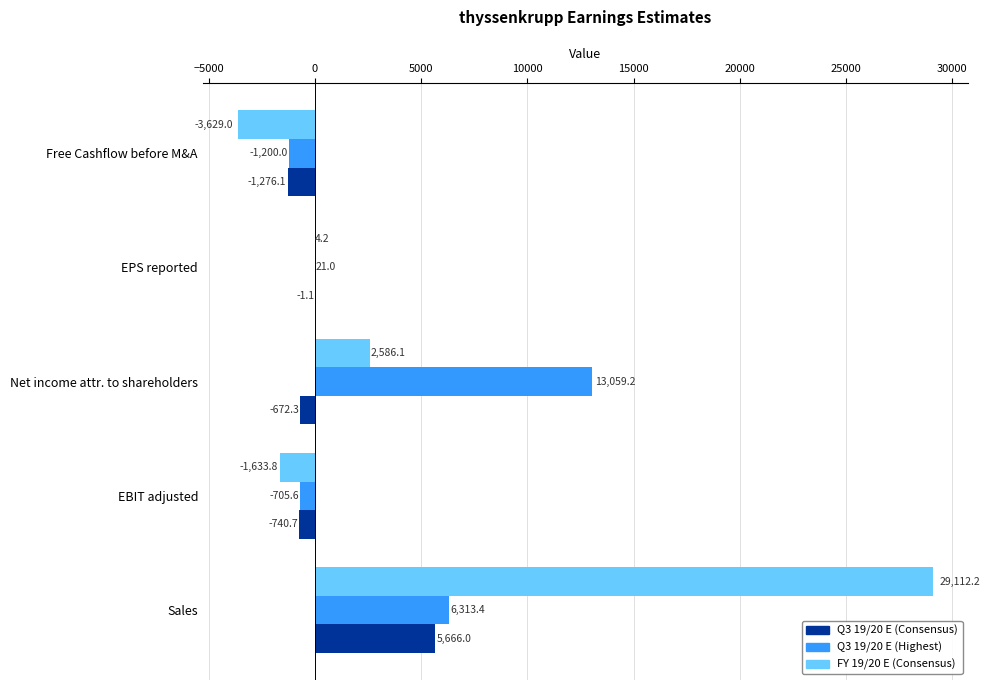

Which series has the largest range (max minus min)?

FY 19/20 E (Consensus)